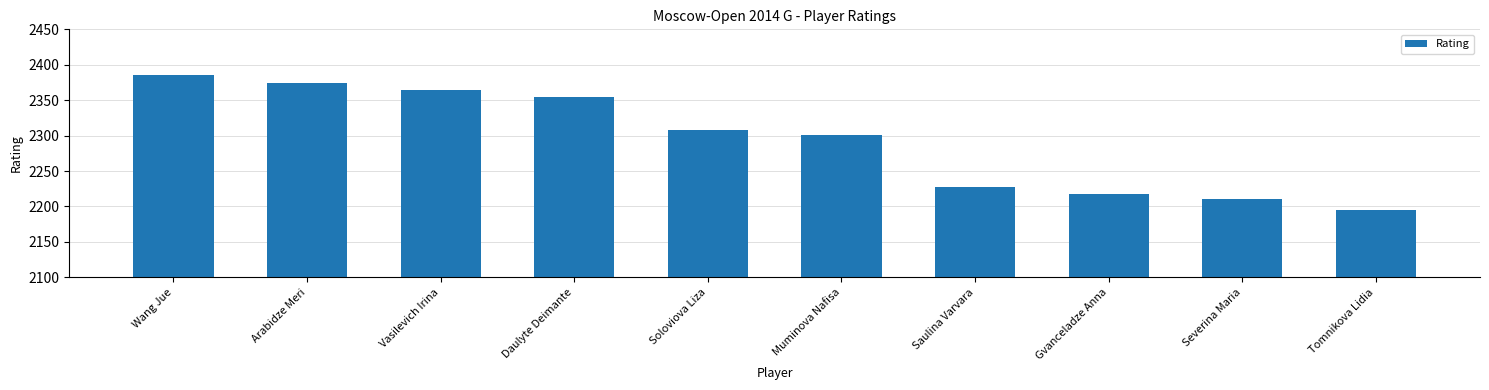

Which has a higher value, Saulina Varvara or Daulyte Deimante?

Daulyte Deimante